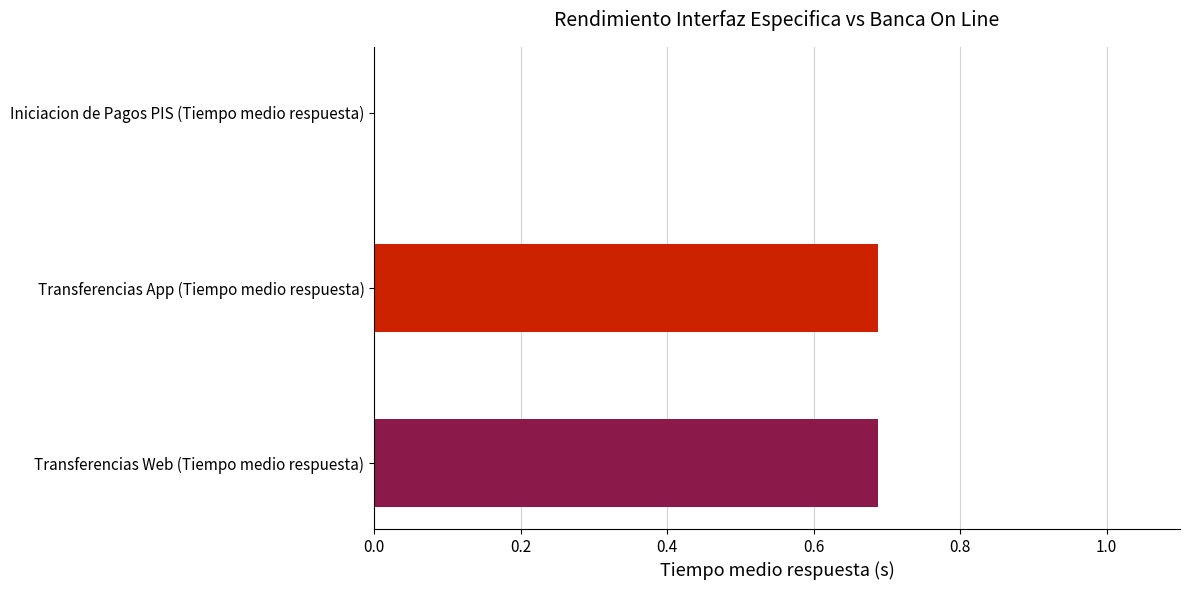

Count the number of data series in this chart.

3